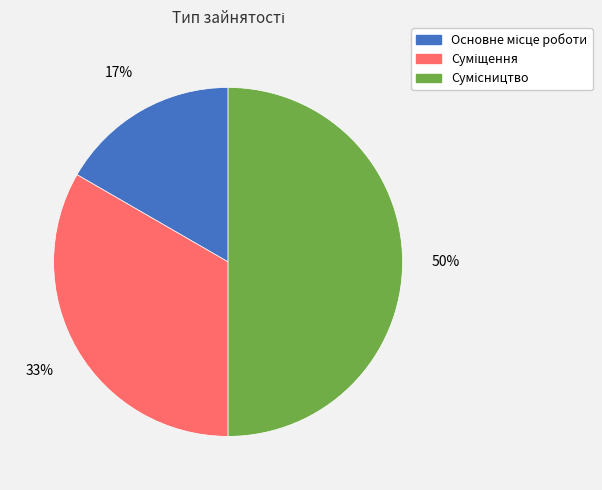

To the nearest percent, what is the average slice percentage?

33%